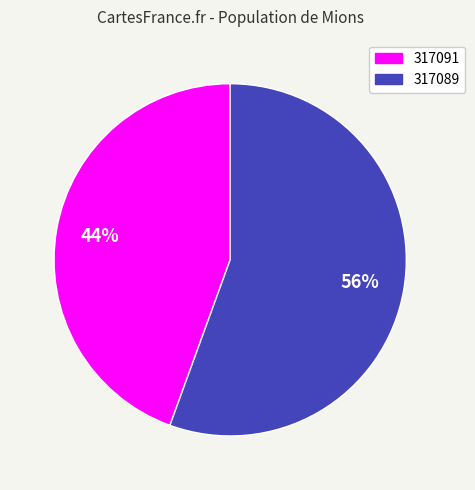

To the nearest percent, what is the combined percentage of 317089 and 317091?

100%